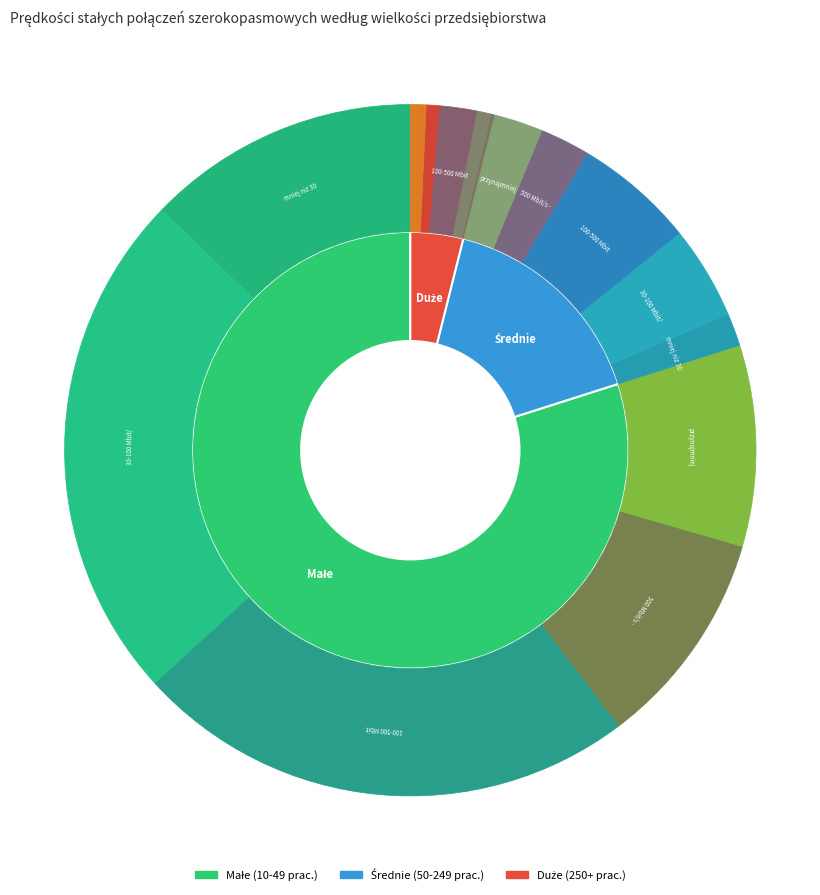

To the nearest percent, what percentage of the pie is 30-100 Mbit/s?

27%